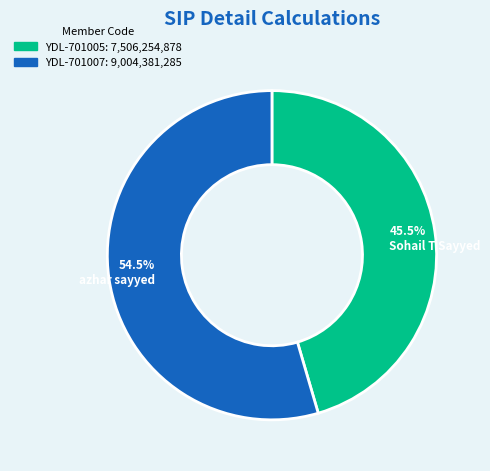

To the nearest percent, what is the average slice percentage?

50%